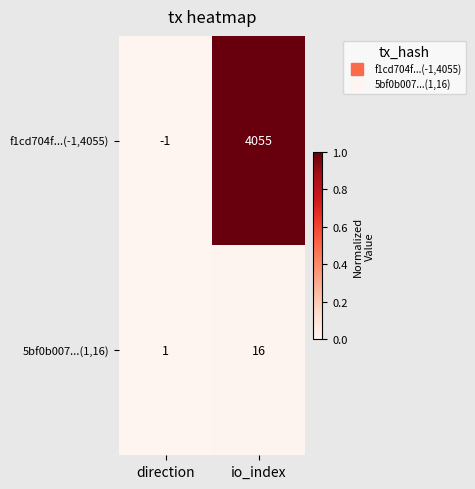

At which label is f1cd704f...(-1,4055) closest to 2027?

direction